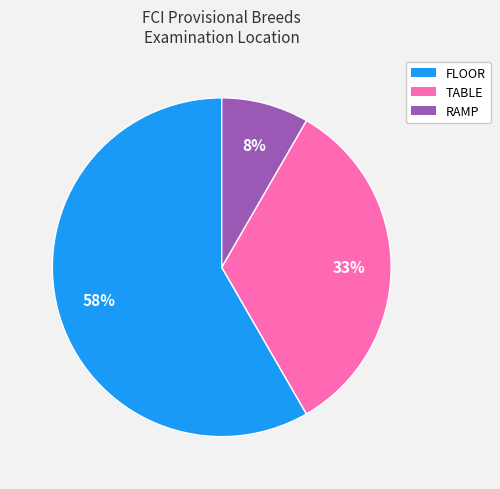

Which slice is the smallest?

RAMP